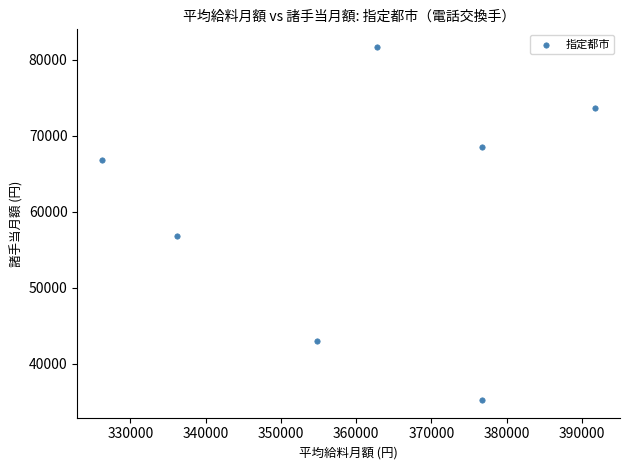

What Y value in the scatter plot is closest to 58461?

56836